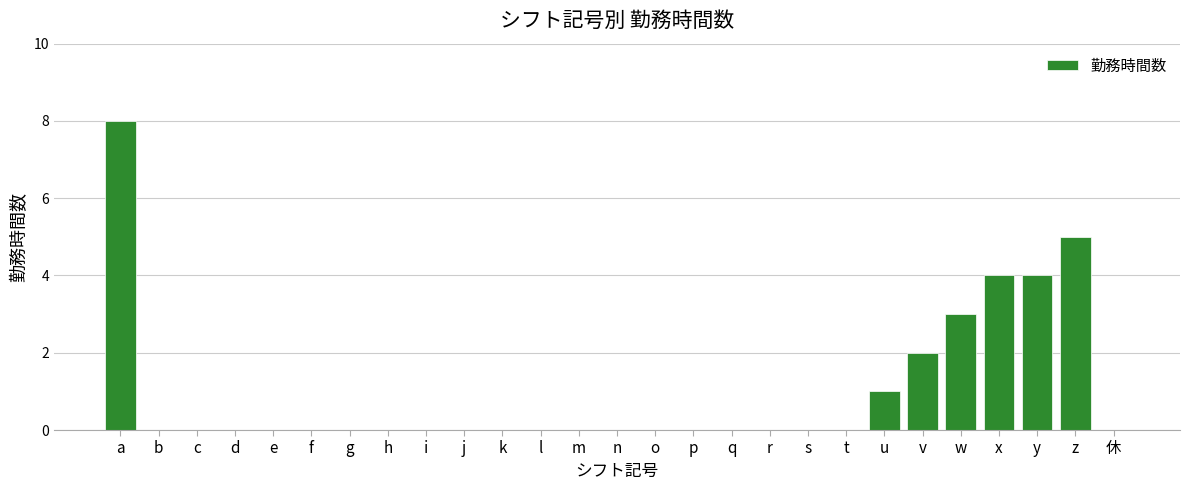

Reading left to right, extract all data points from this chart.

a=8	b=0	c=0	d=0	e=0	f=0	g=0	h=0	i=0	j=0	k=0	l=0	m=0	n=0	o=0	p=0	q=0	r=0	s=0	t=0	u=1	v=2	w=3	x=4	y=4	z=5	休=0